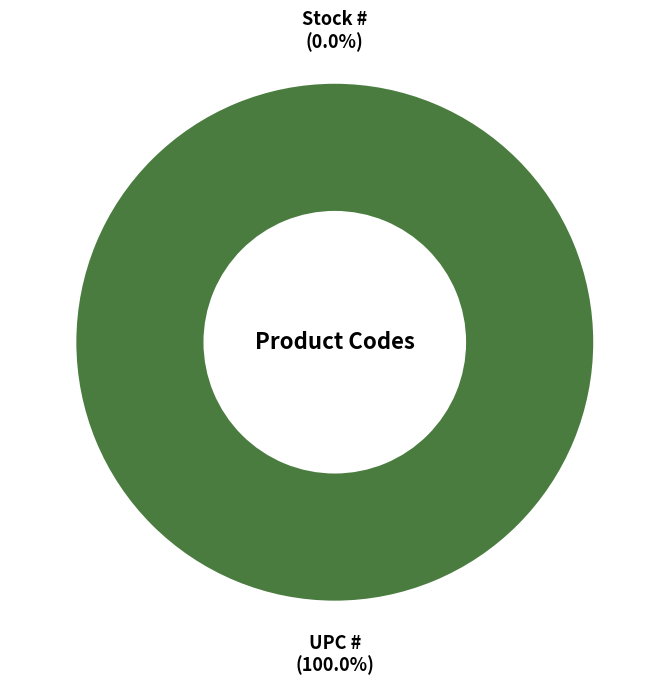

What is the largest slice in the pie chart?

UPC #